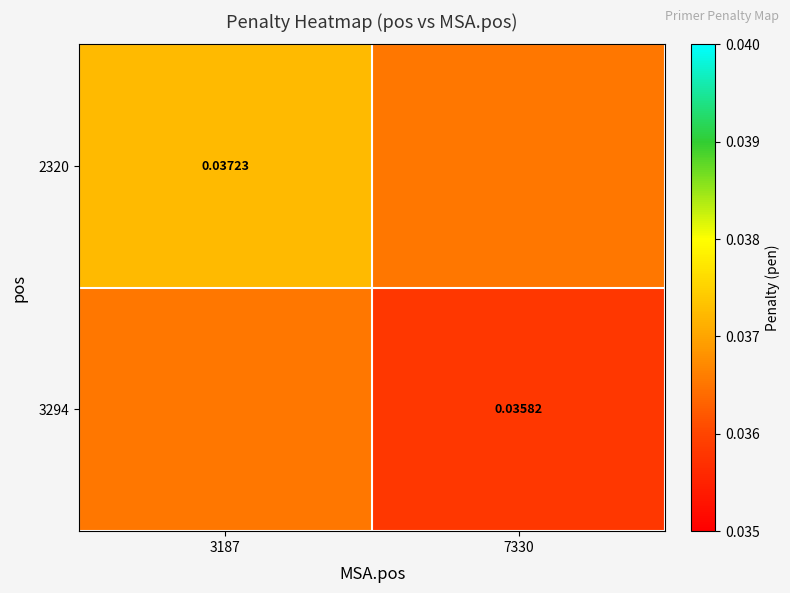

Which has a higher value, 3187 or 7330?

3187